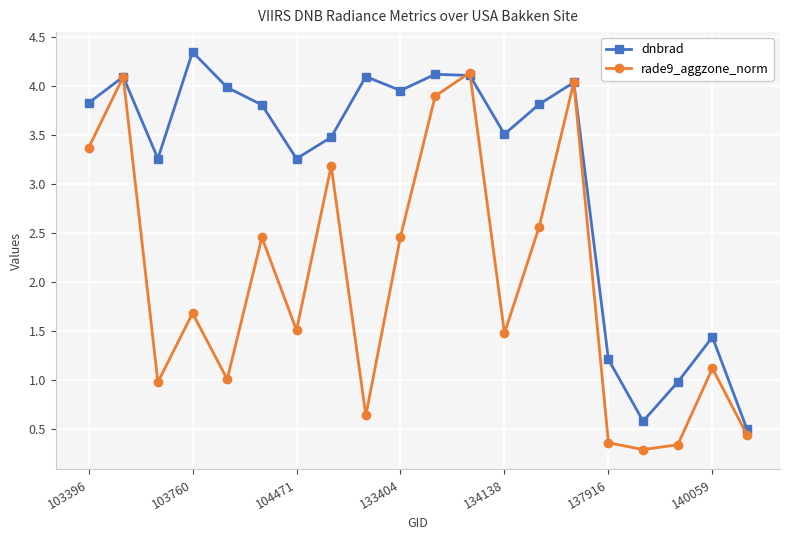

True or false: rade9_aggzone_norm has more than 0 points higher than both neighbors.

True